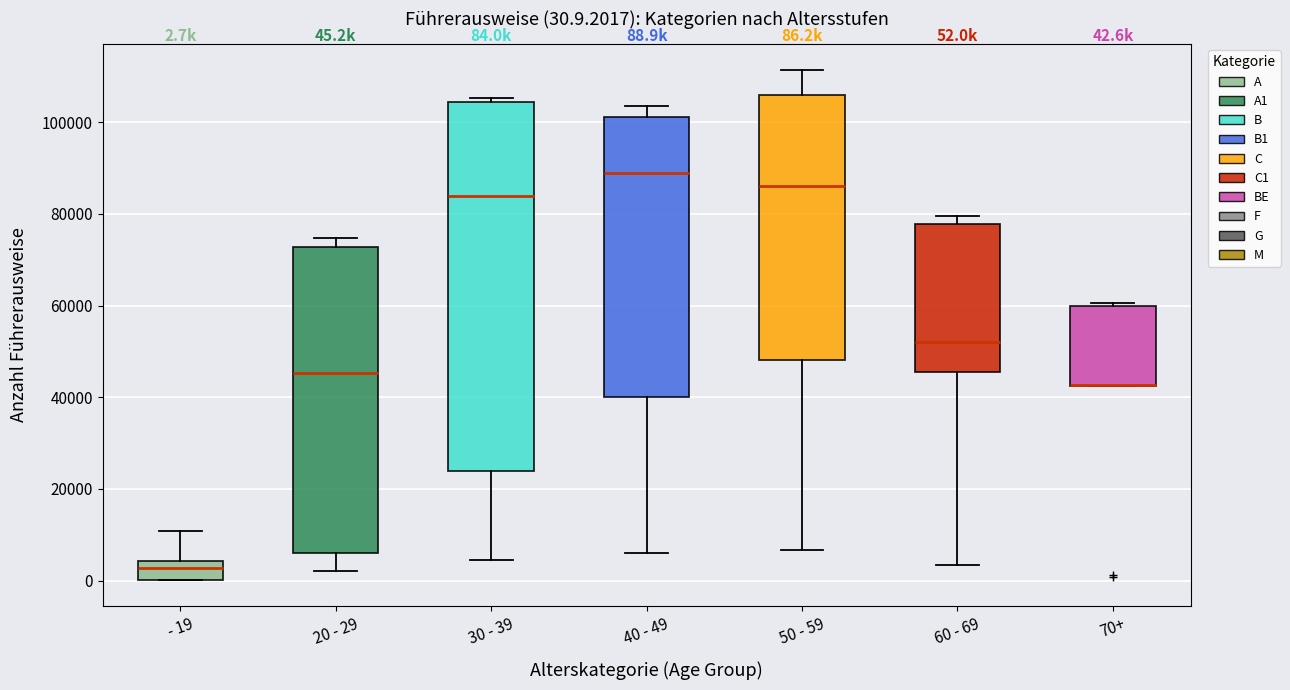

Which box is the tallest, from its lower edge to its upper edge?

30 - 39